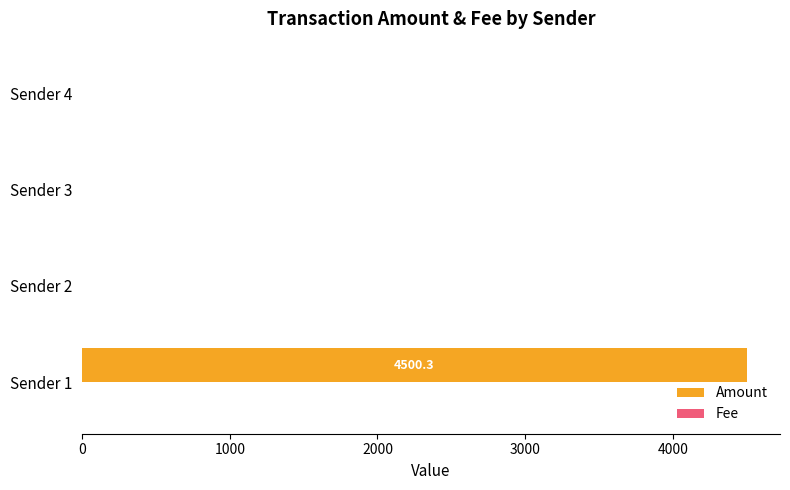

At which category is the sum across all series the highest?

Sender 1